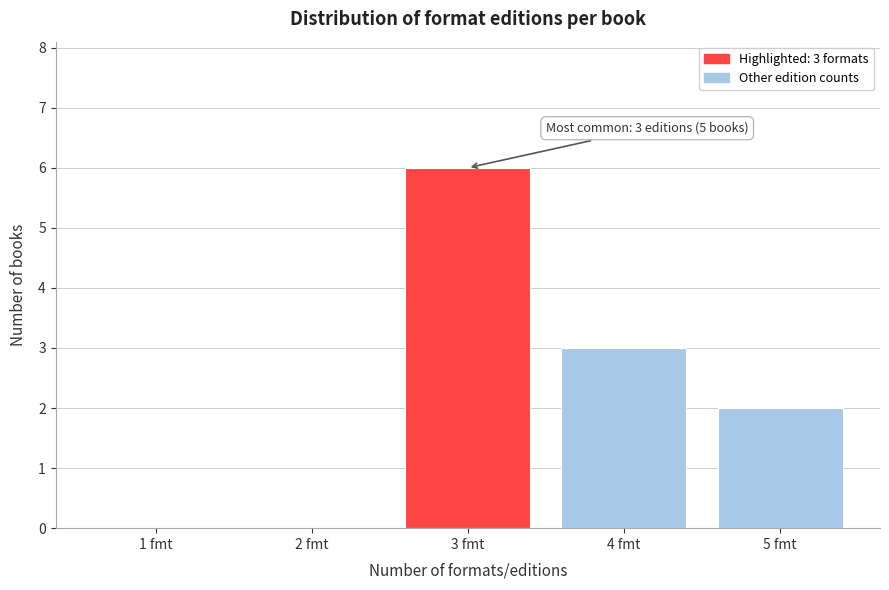

Reading left to right, extract all data points from this chart.

1 fmt=0	2 fmt=0	3 fmt=6	4 fmt=3	5 fmt=2